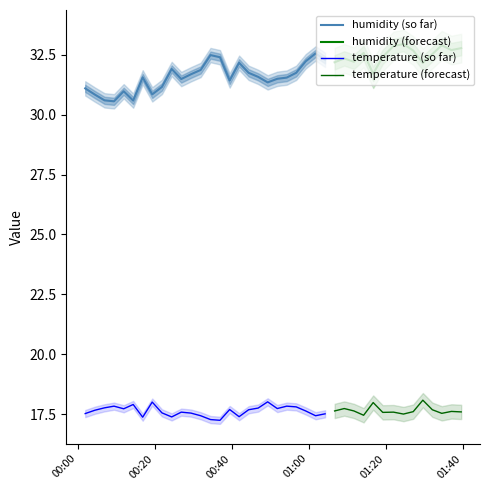

True or false: BME280_temperature and BME280_humidity intersect in this chart.

False